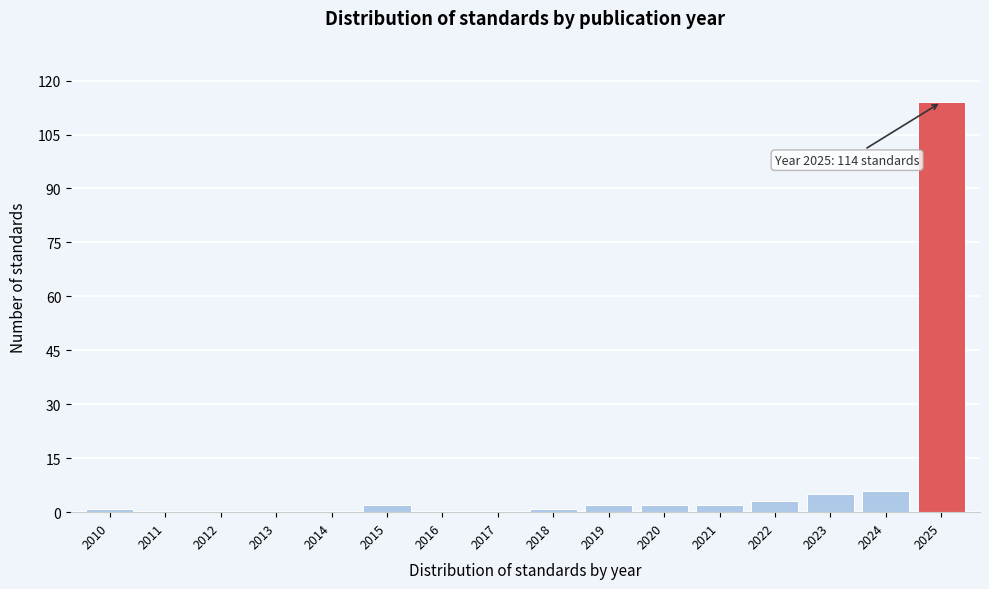

Which has a higher value, 2016 or 2023?

2023